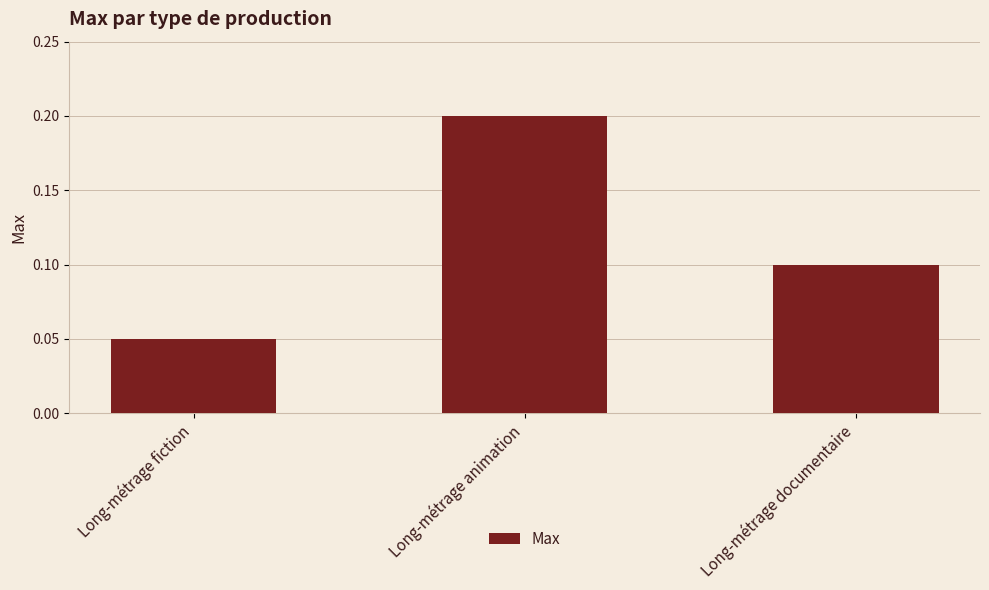

What is the sum of all values?

0.4